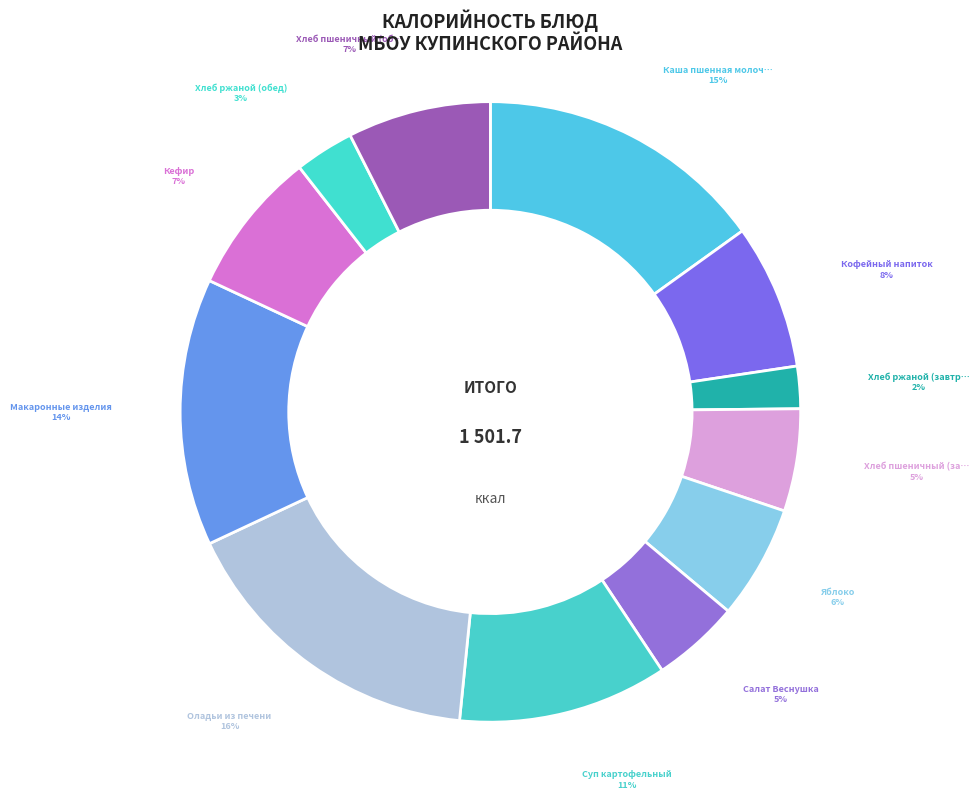

How many slices are in this pie chart?

12